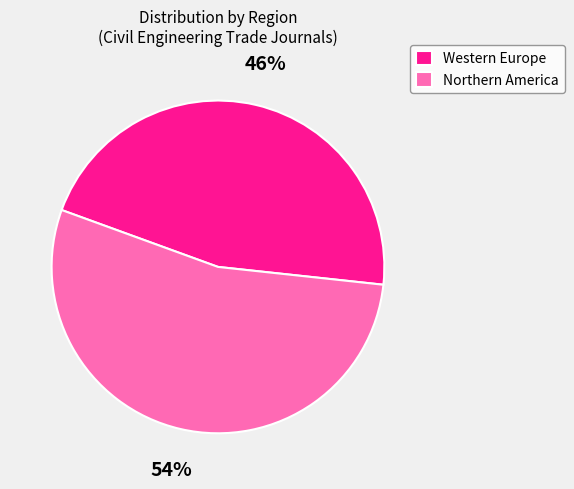

To the nearest percent, what percentage of the pie is Northern America?

54%